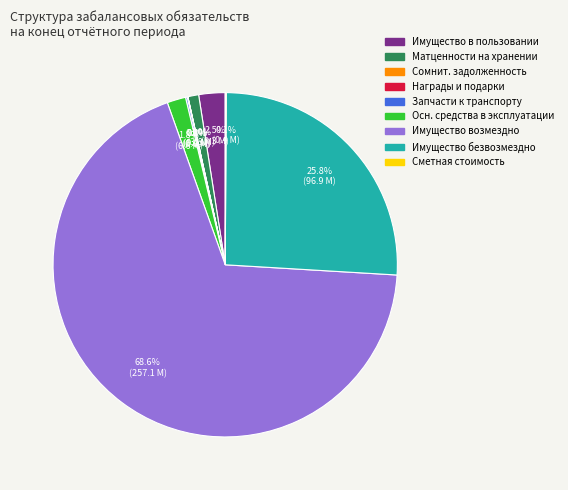

Is there a majority slice in this chart?

Yes